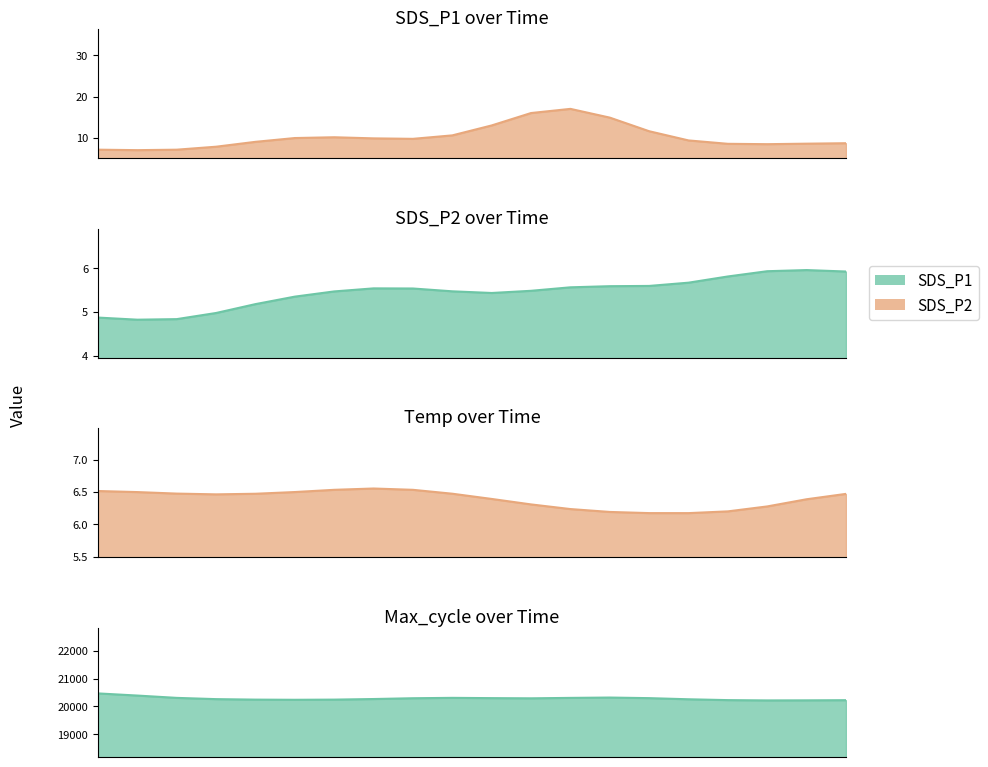

What is the difference between the SDS_P1 values at 00:46 and 01:18?

2.0